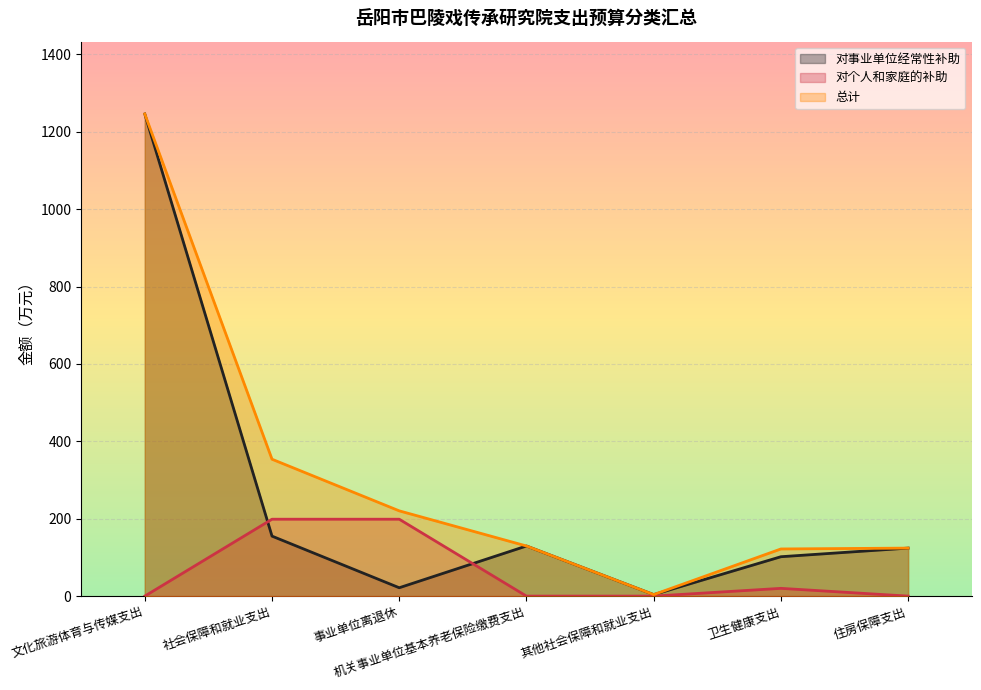

Which series has the largest total across all categories?

总计